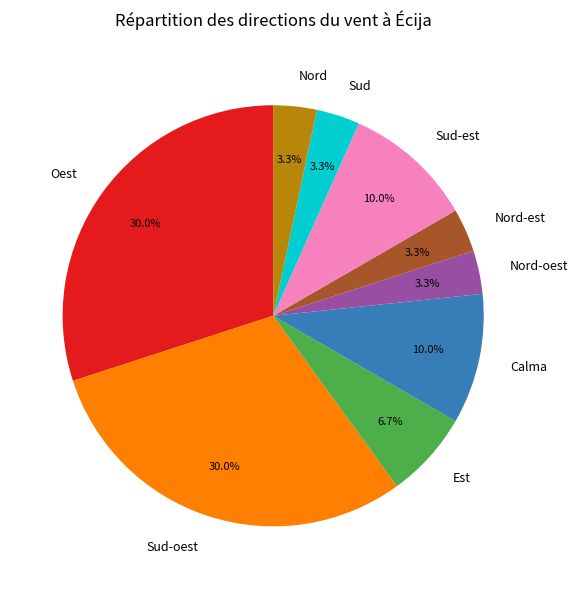

The Est slice represents 19% of the pie. True or false?

False